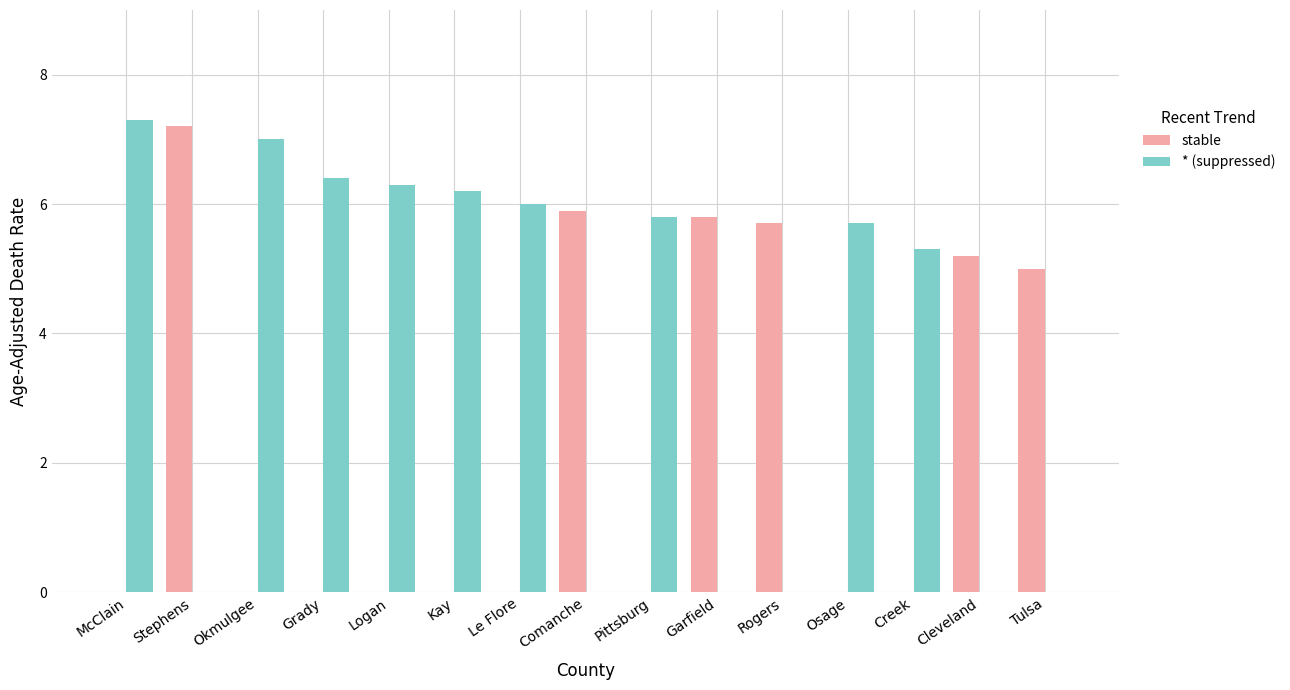

Count the number of data series in this chart.

2